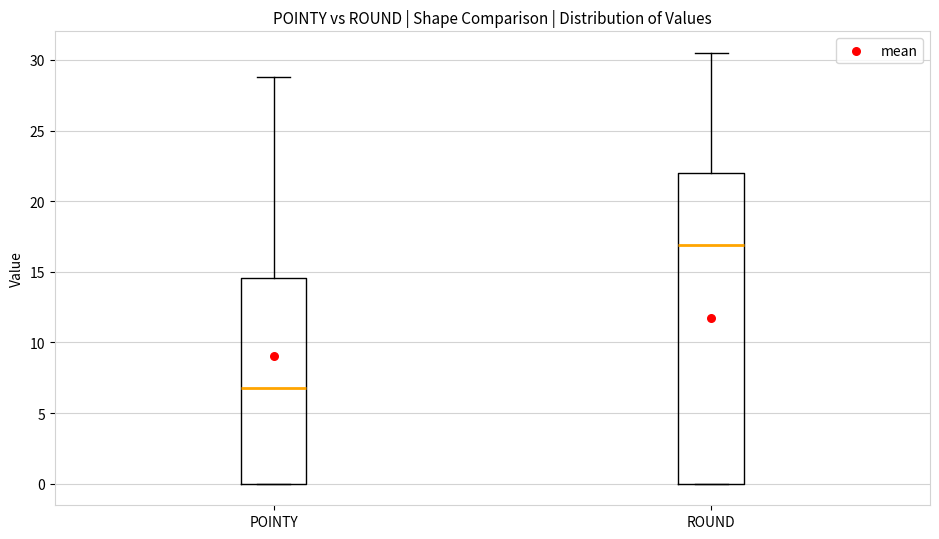

Comparing the boxes themselves (not the whiskers), which one is the tallest?

ROUND